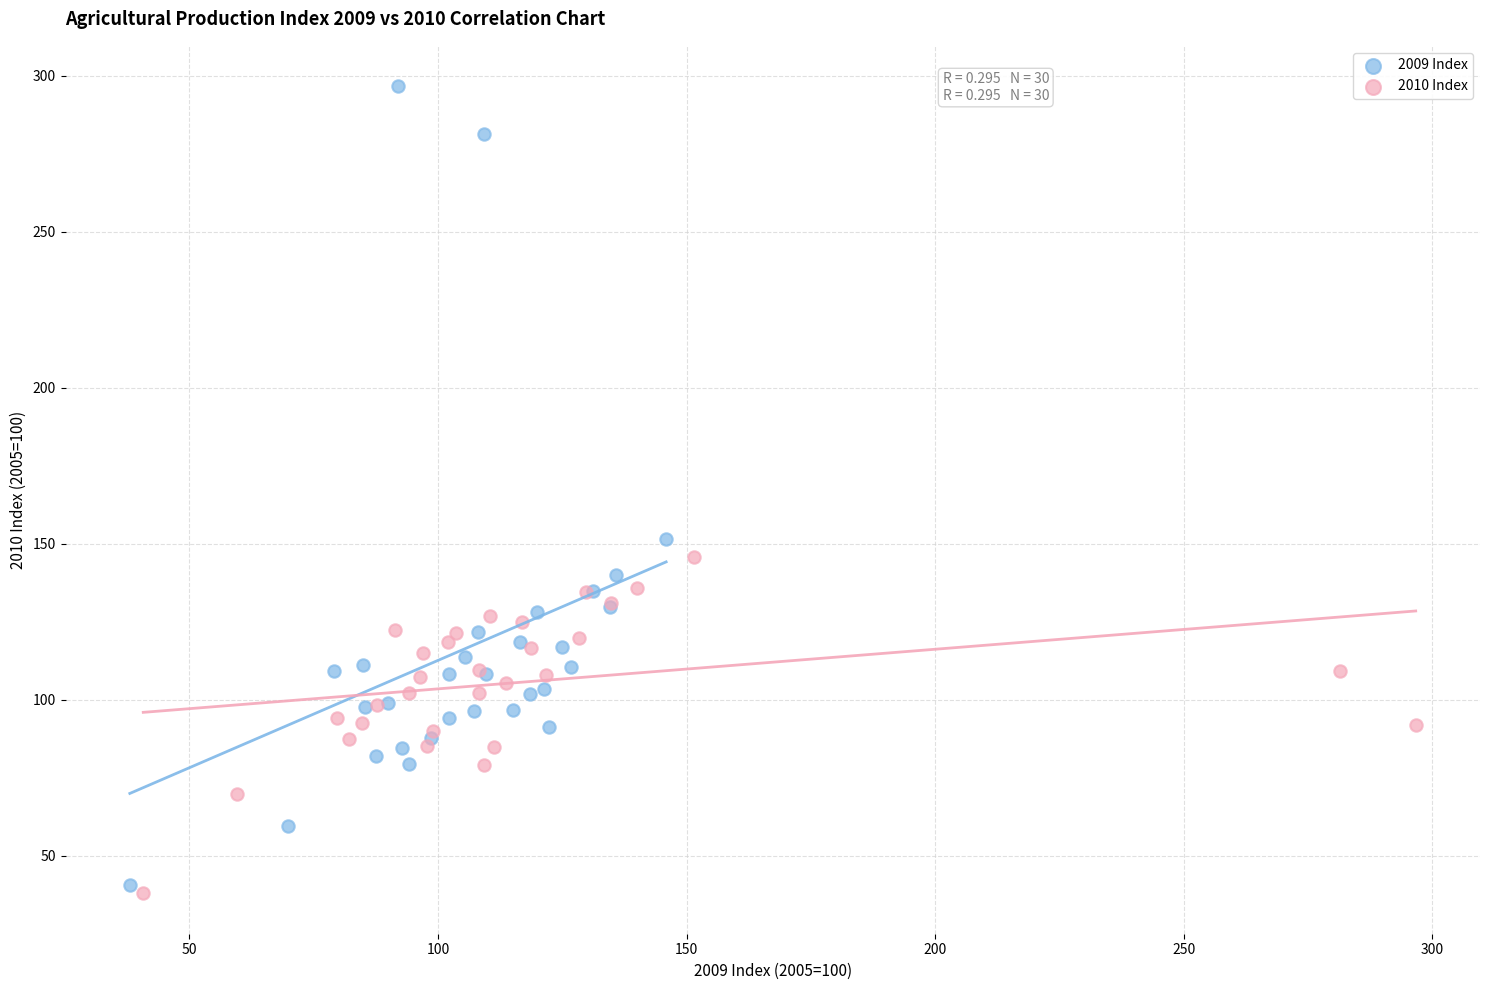

Which series has the largest Y range (max minus min)?

2009 Index